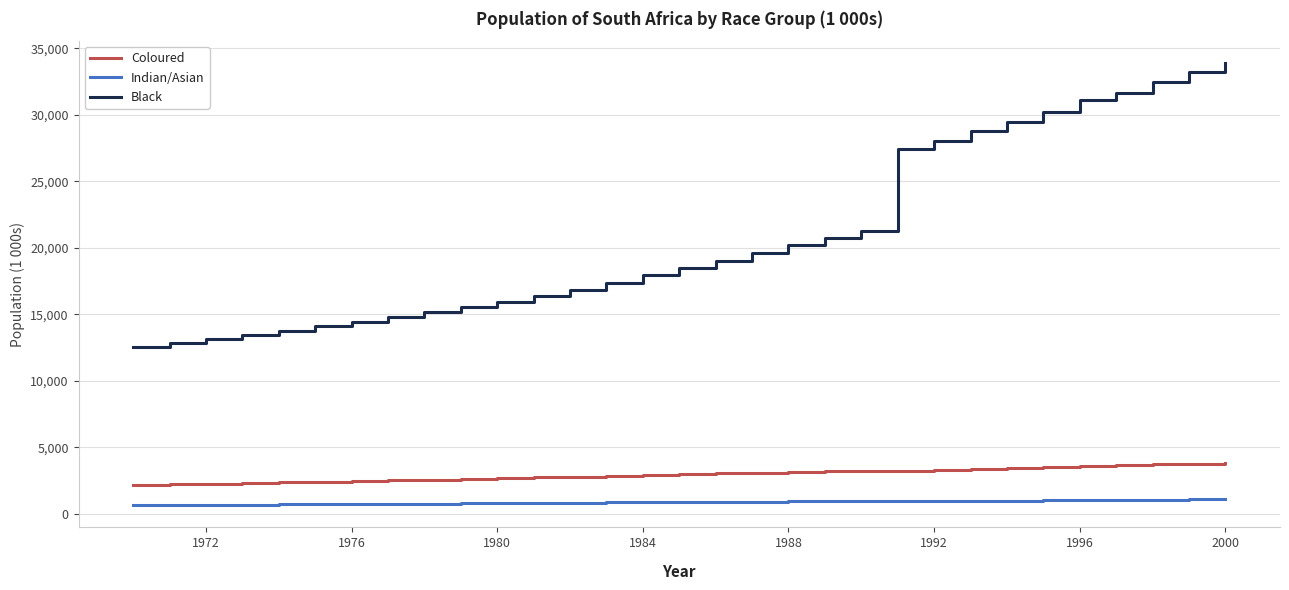

Which series has the largest range (max minus min)?

Black